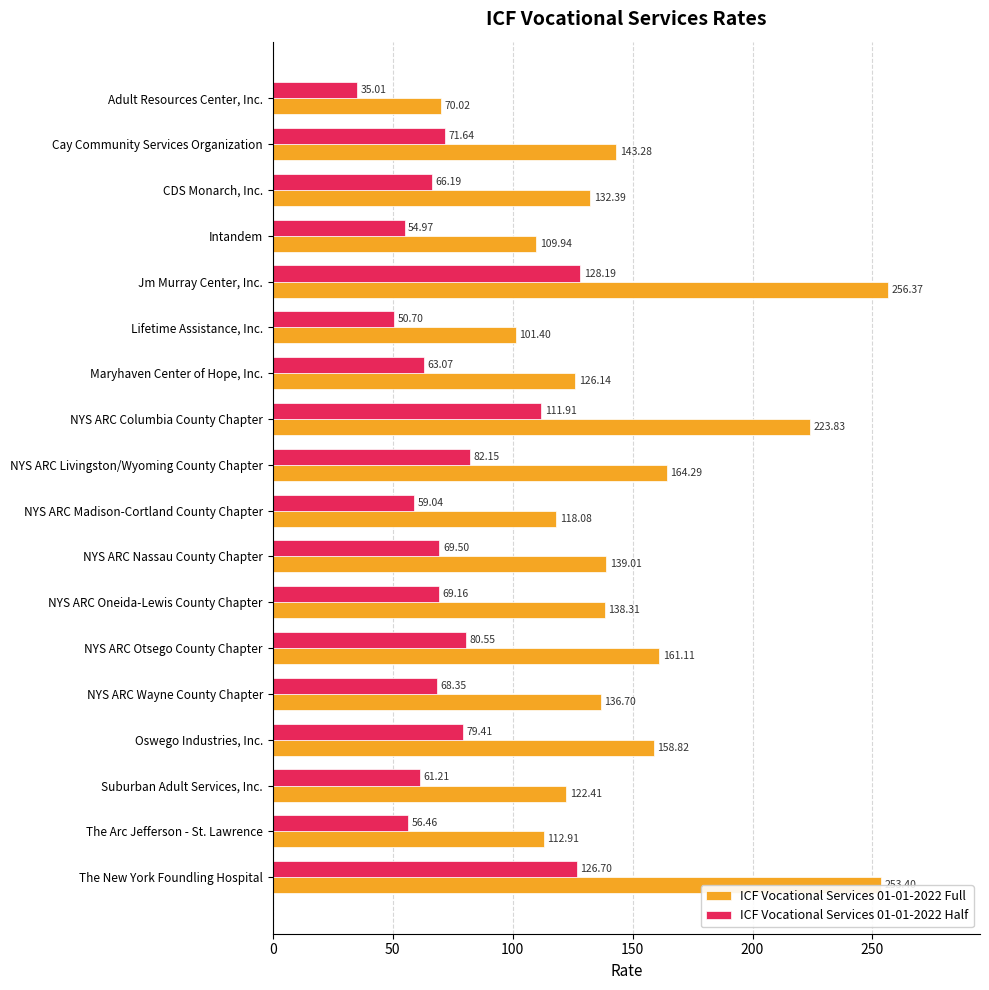

At which category is the sum across all series the highest?

Jm Murray Center, Inc.